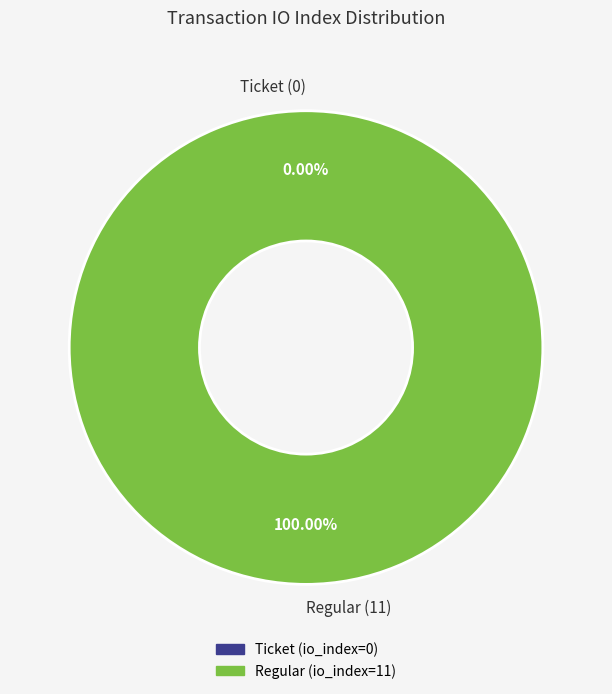

Does any single category account for the majority?

Yes